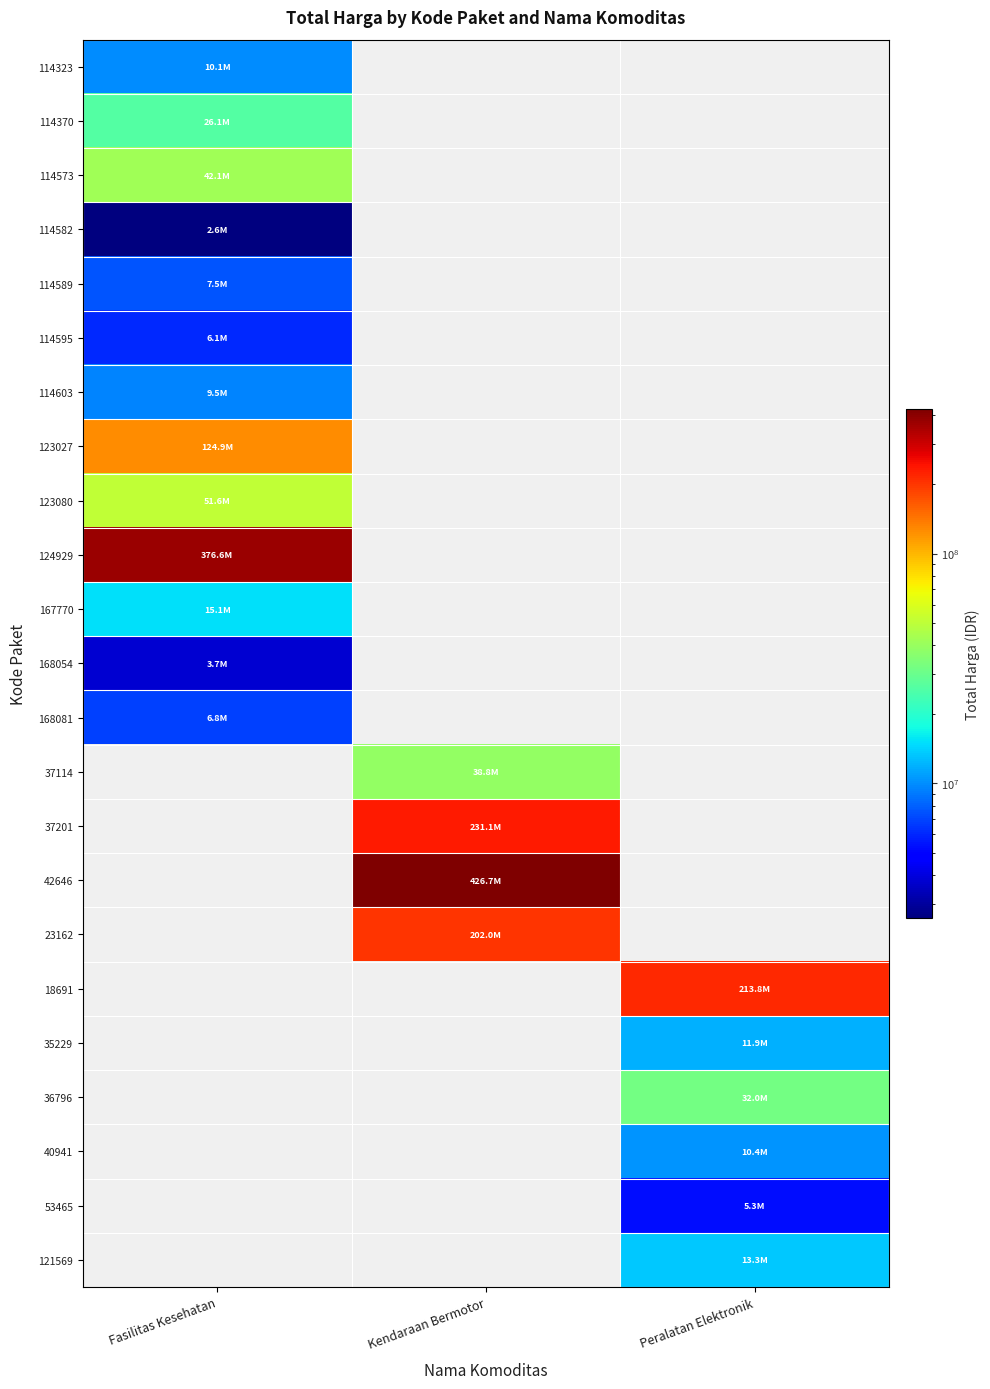

What is the difference between the highest and lowest values at Peralatan Elektronik?

213825000